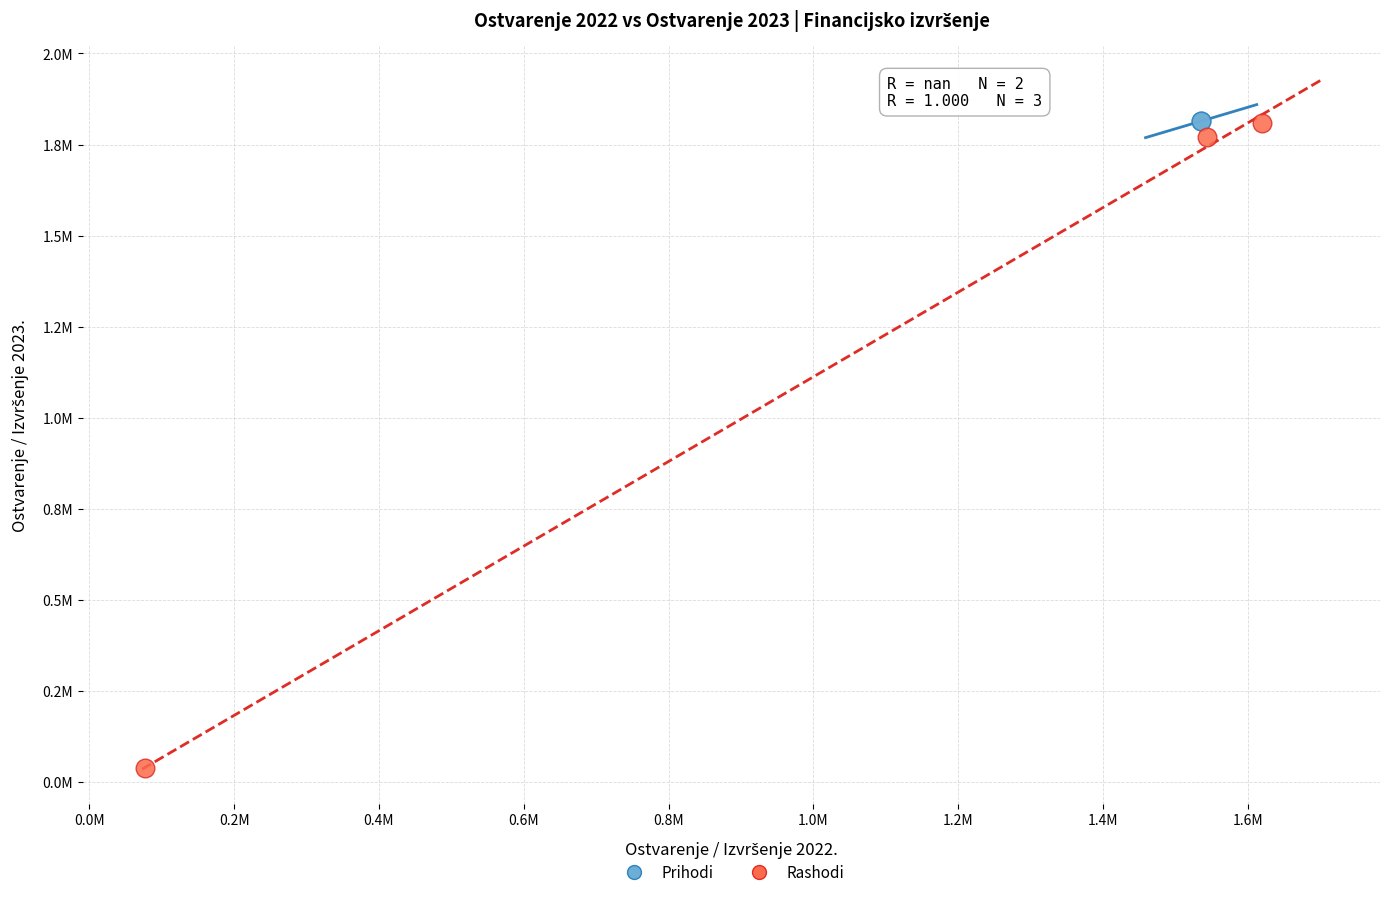

What are all the series names shown in the legend?

Prihodi, Rashodi